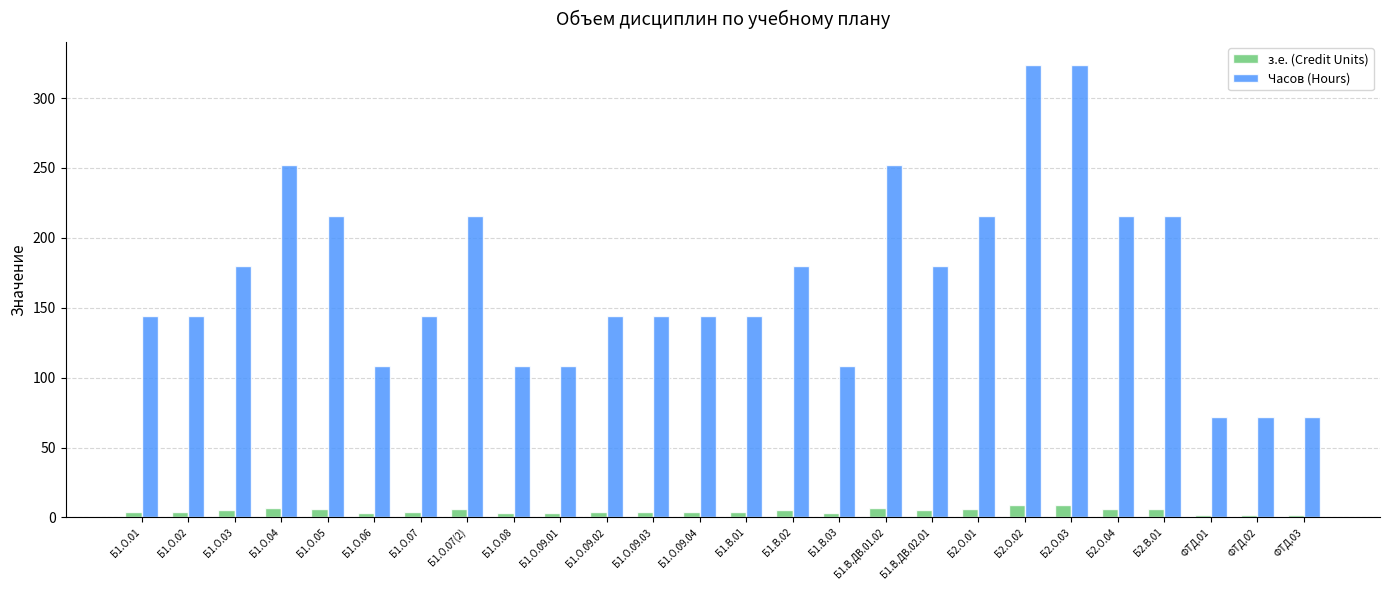

At Б1.О.09.03, list the series in order from largest to smallest.

Часов (Hours), з.е. (Credit Units)